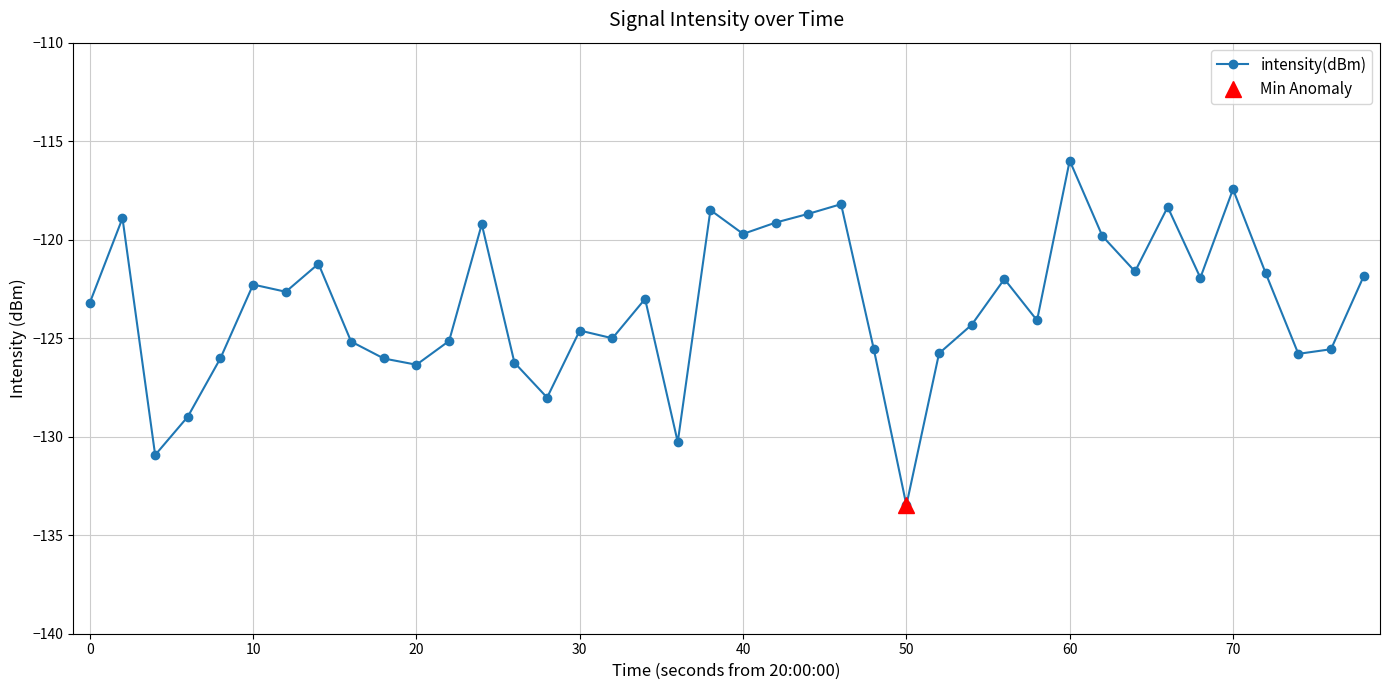

Does the chart have visible grid lines?

Yes